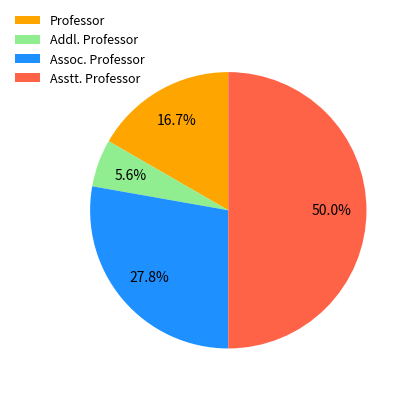

How much of the chart is everything except Professor?

83.3%